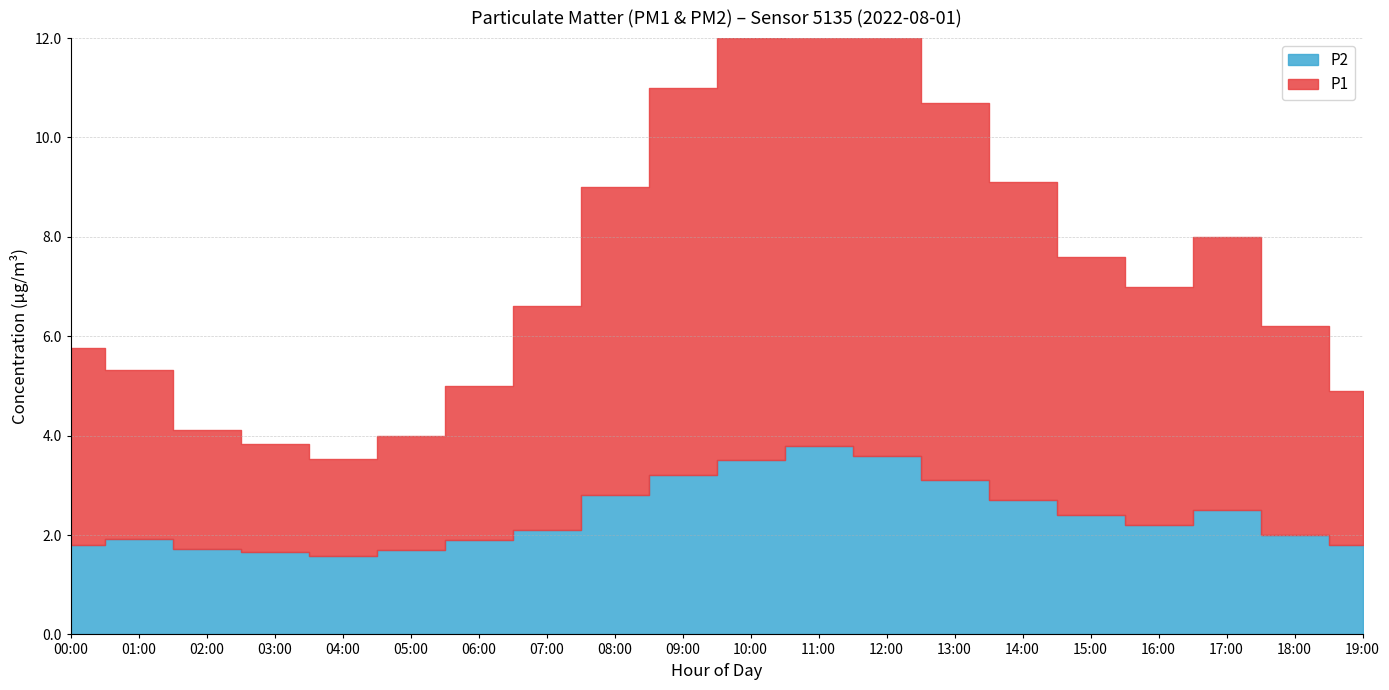

What is the value of the P2 point at the 17th from the left?

2.2